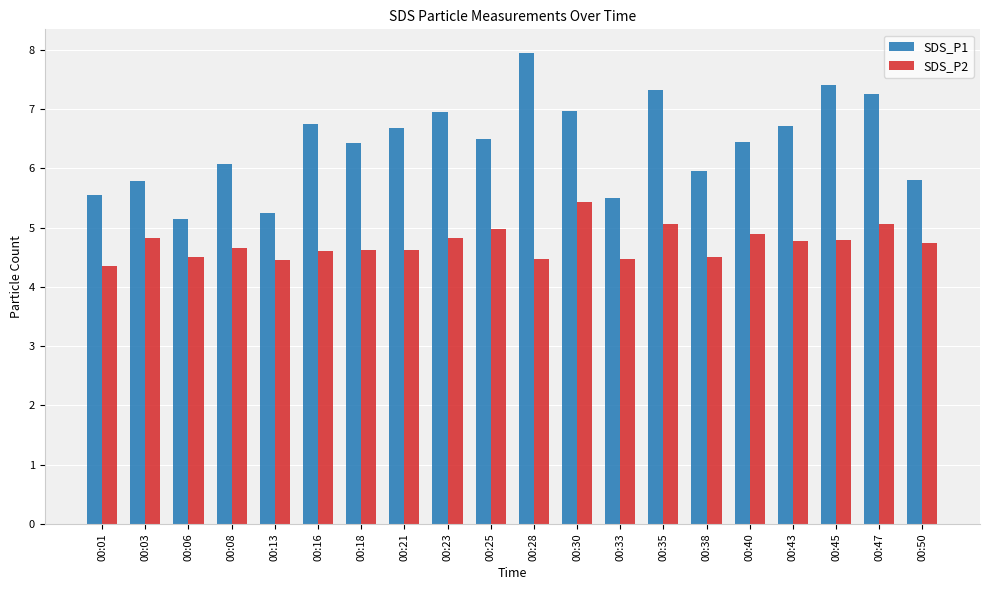

What is the sum of the SDS_P1 values at 00:35 and 00:23?

14.3